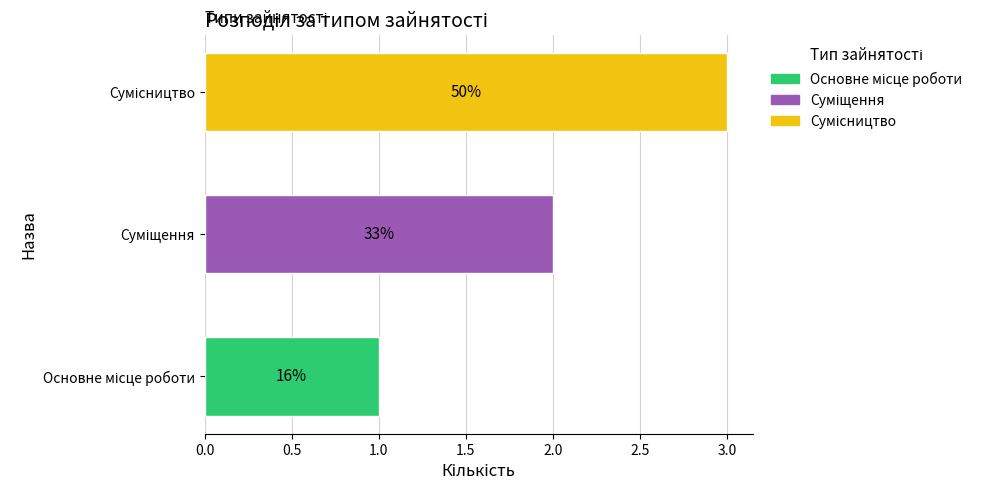

What is the average value?

2